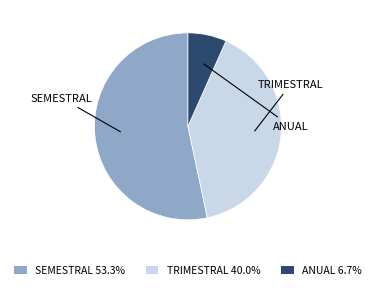

Combined, do ANUAL 6.7% and TRIMESTRAL 40.0% account for over 50%?

No